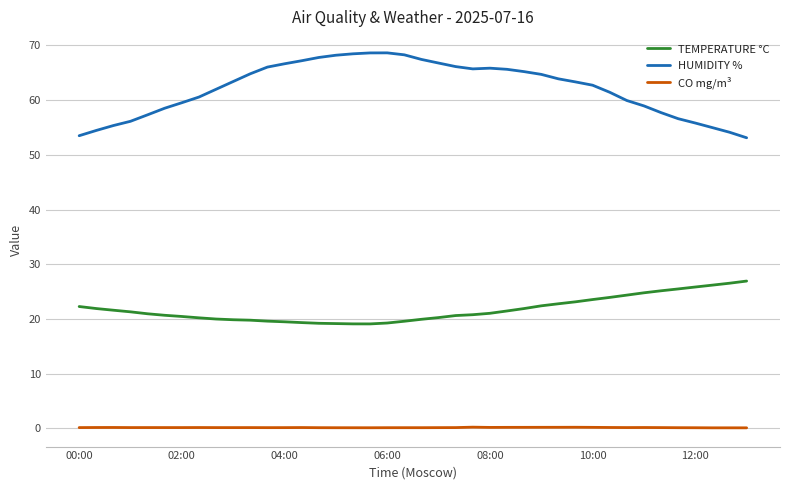

Which series has the widest spread of values?

HUMIDITY %